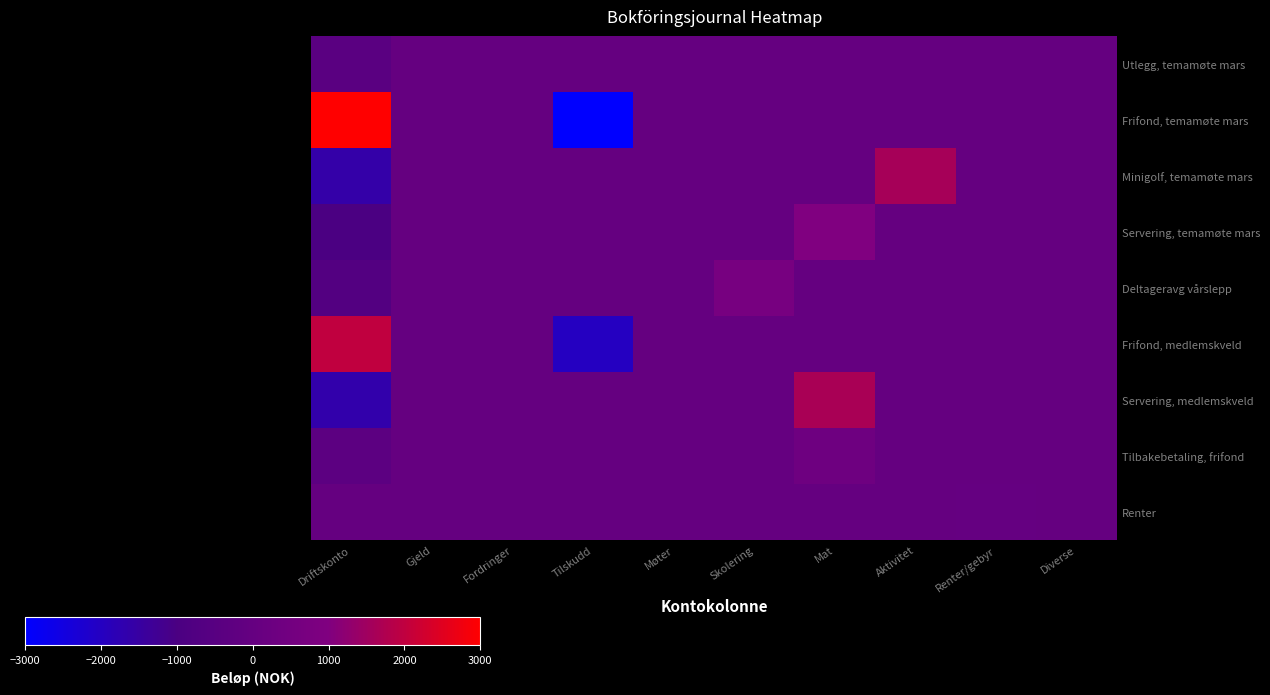

Which series has the largest range (max minus min)?

Frifond, temamøte mars